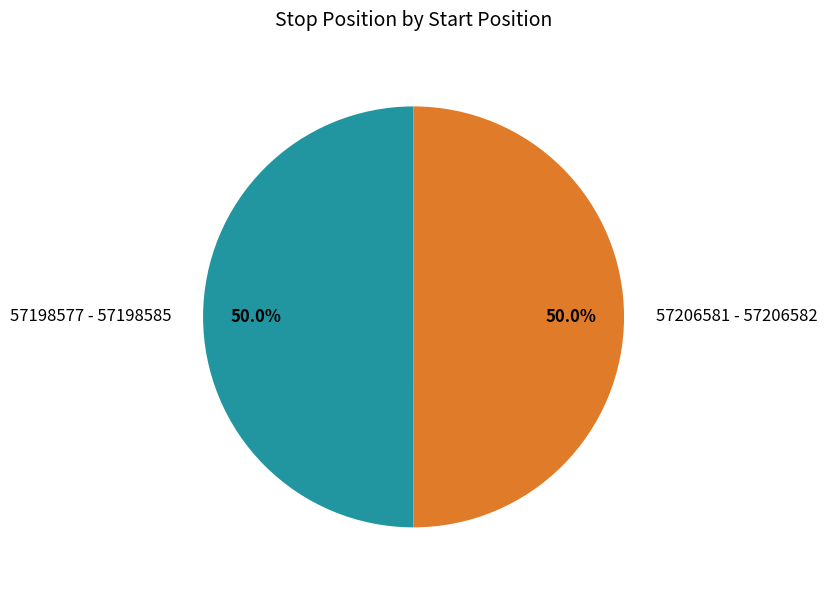

Approximately how many times larger is the value at 57206581 - 57206582 compared to 57198577 - 57198585?

1.0